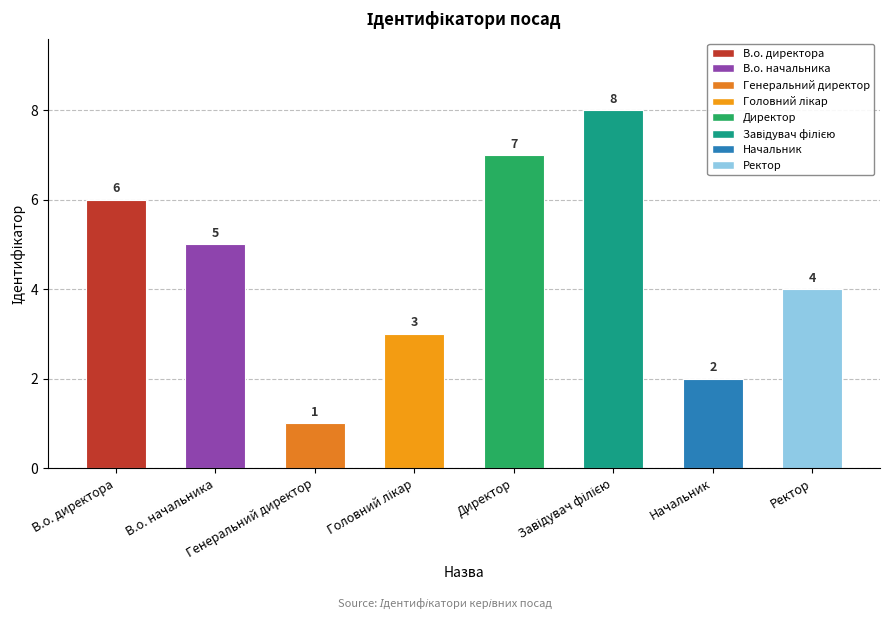

Where does the data first go above 5?

В.о. директора